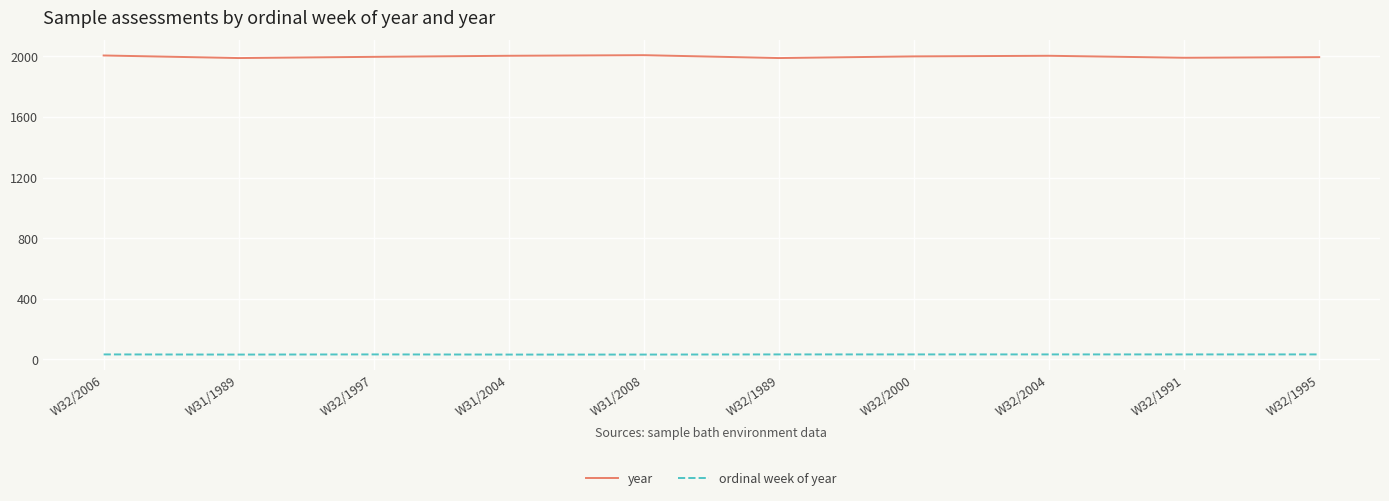

The value of year at W31/1989 is 1989. True or false?

True